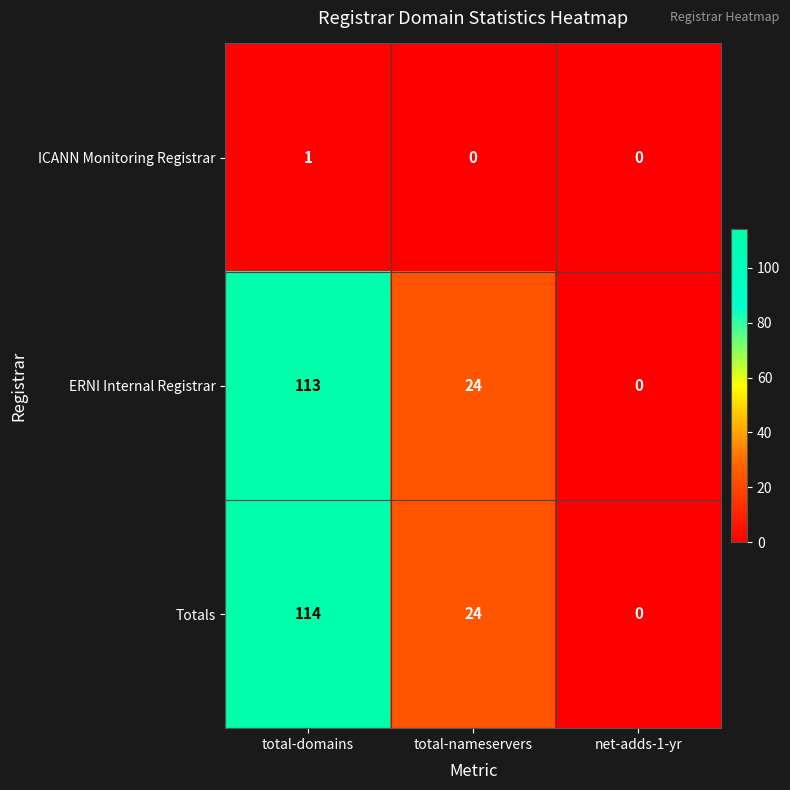

What is the average value of the Totals series?

46